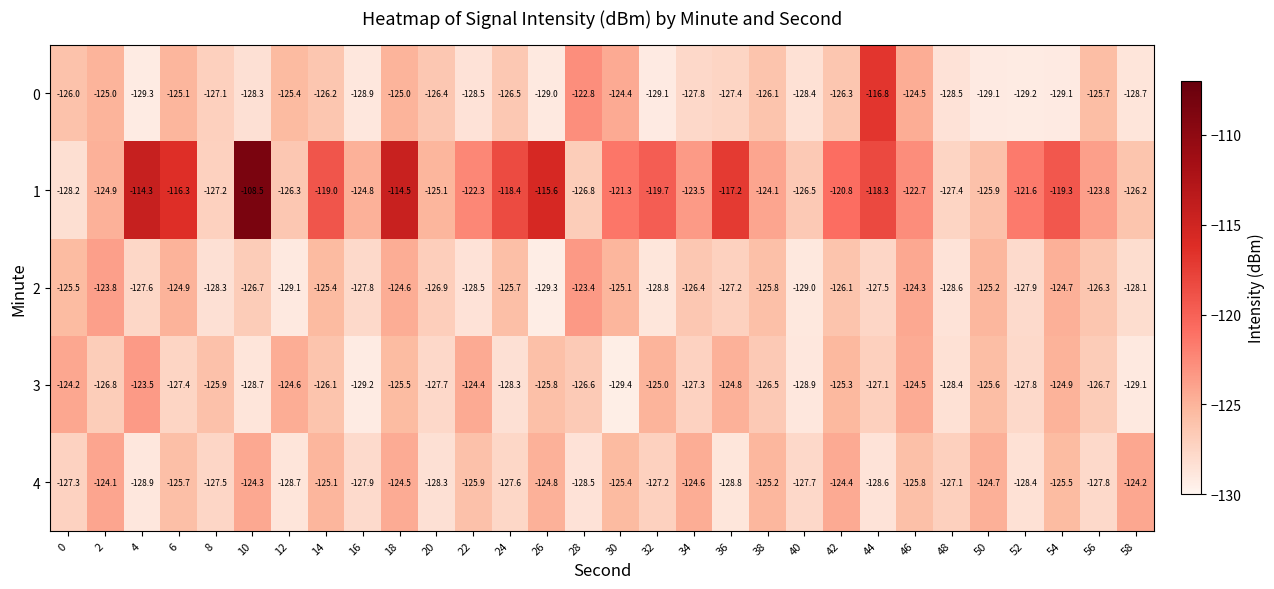

At which category does the chart reach its peak across all series?

10